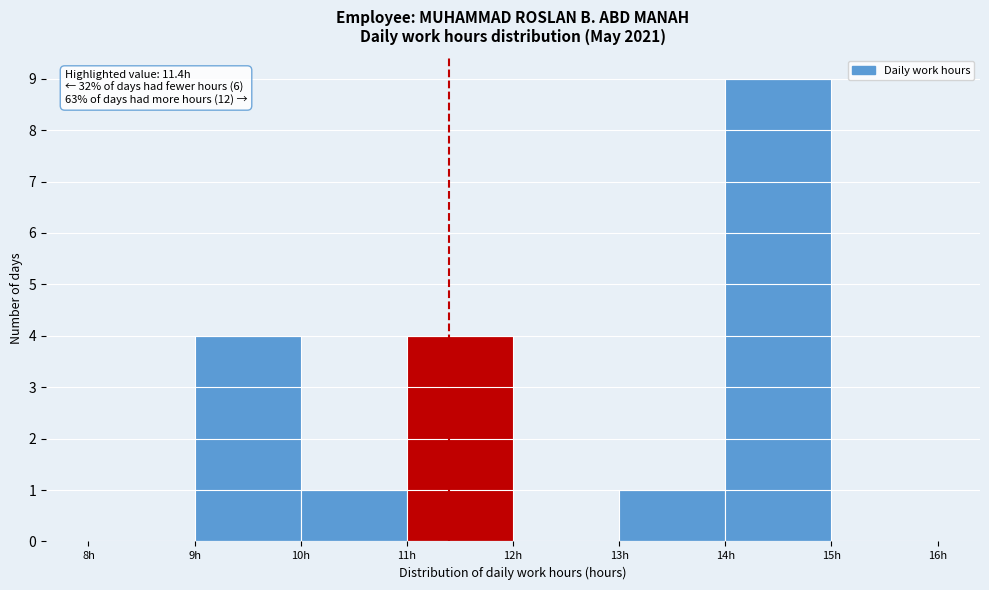

Over which range of the x-axis is the bar tallest?

14 to 15